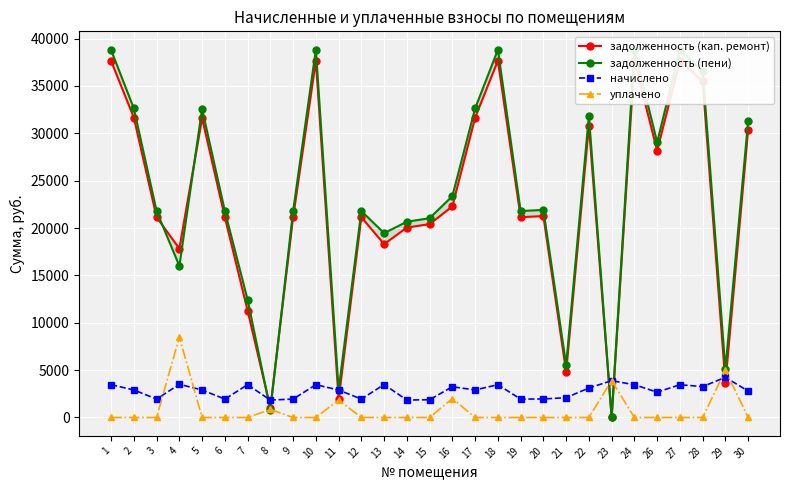

How many data points in начислено are above 2907?

15